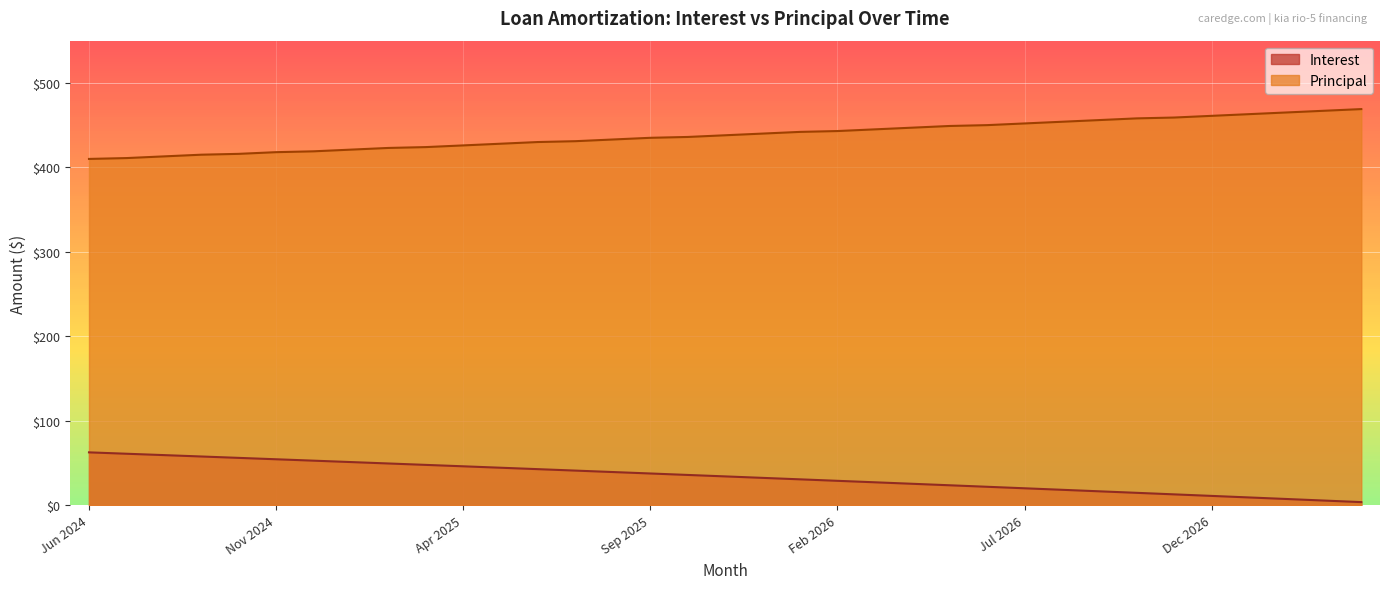

What is the difference between the maximum and minimum values in the Interest series?

58.9